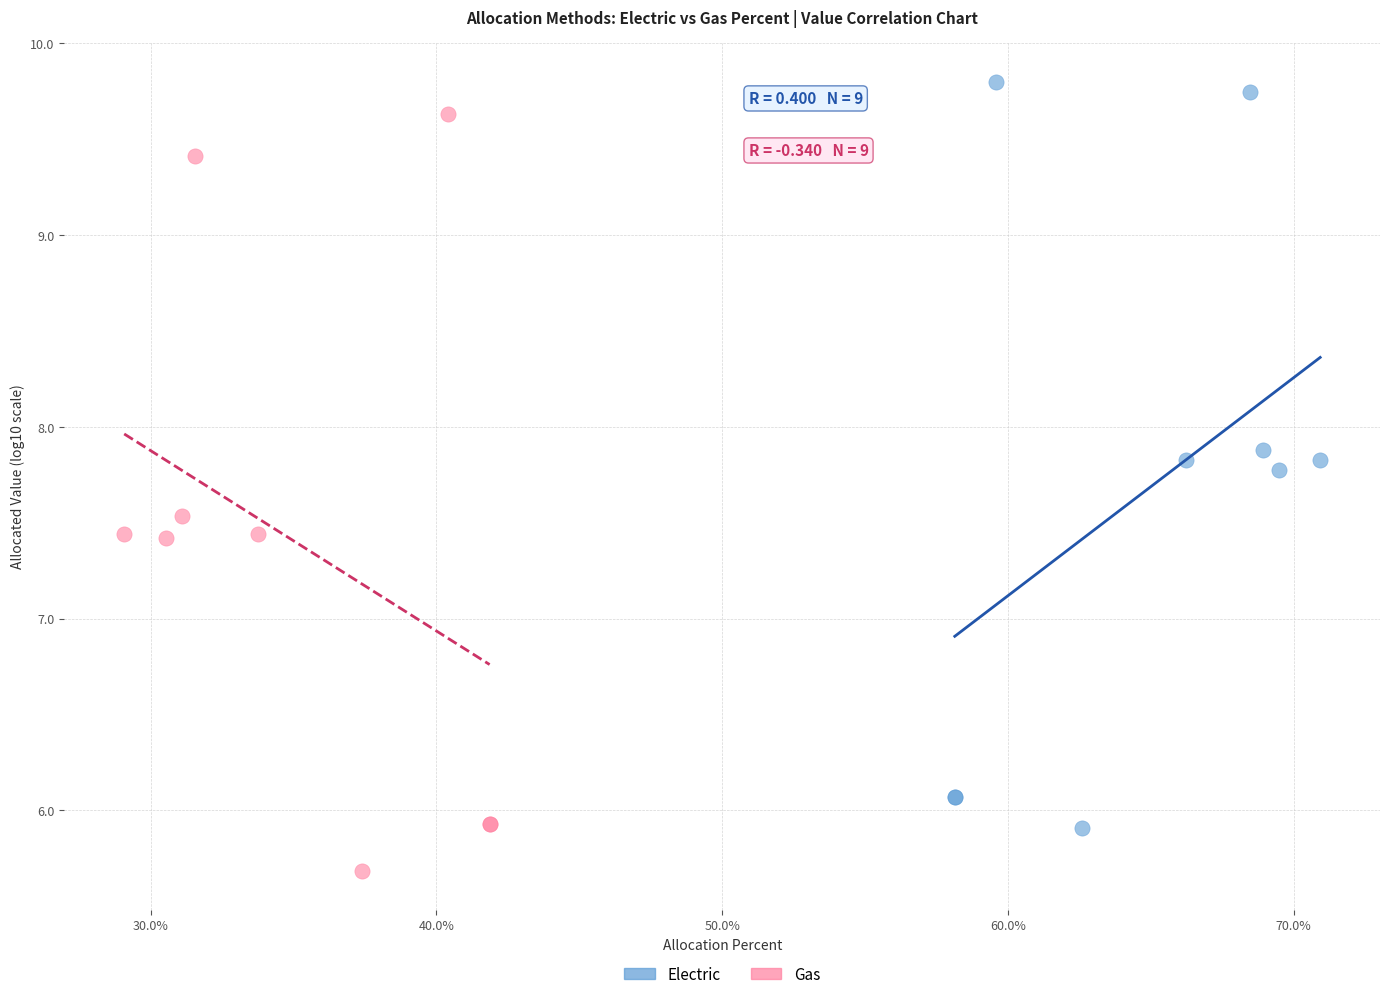

What are all the series names shown in the legend?

Electric, Gas